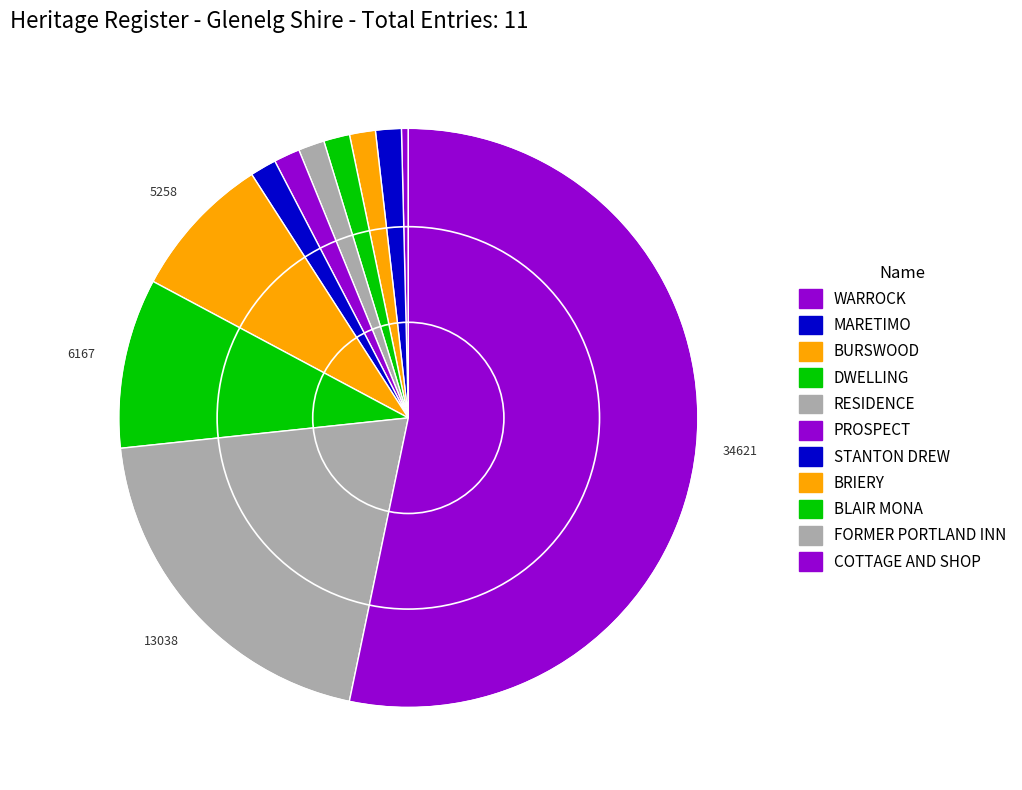

To the nearest percent, what is the difference between the largest and smallest slice percentages?

53%